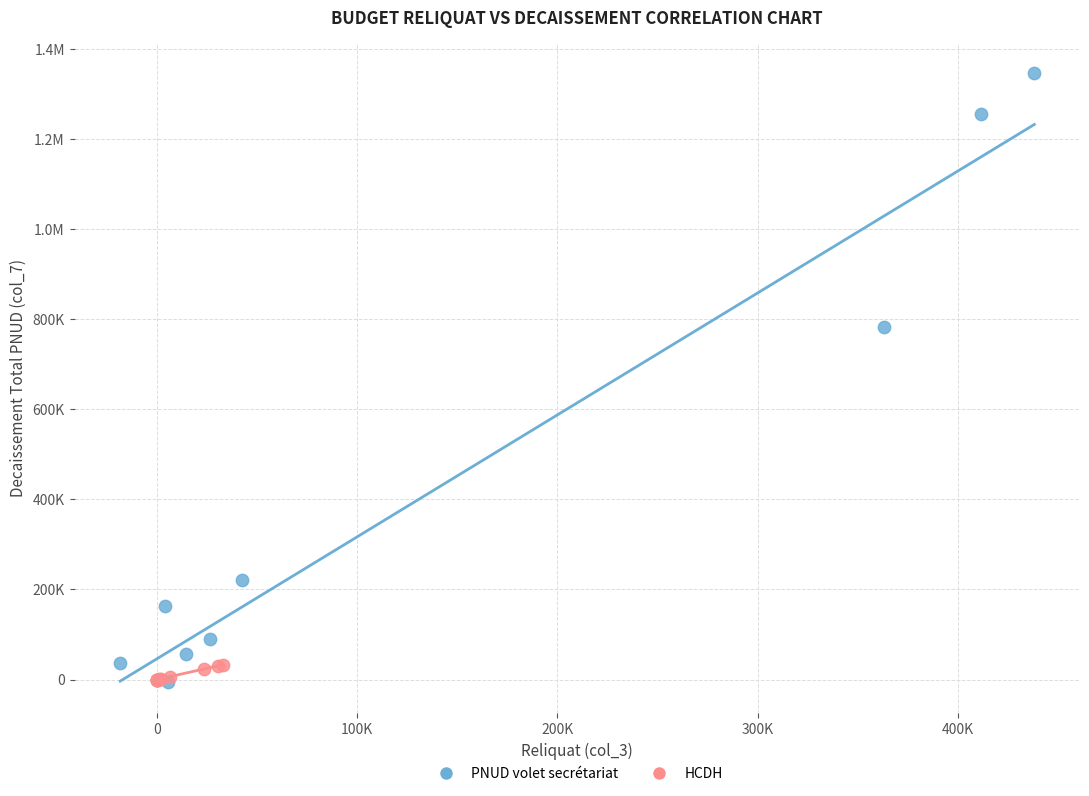

What are all the series names shown in the legend?

PNUD volet secrétariat, HCDH